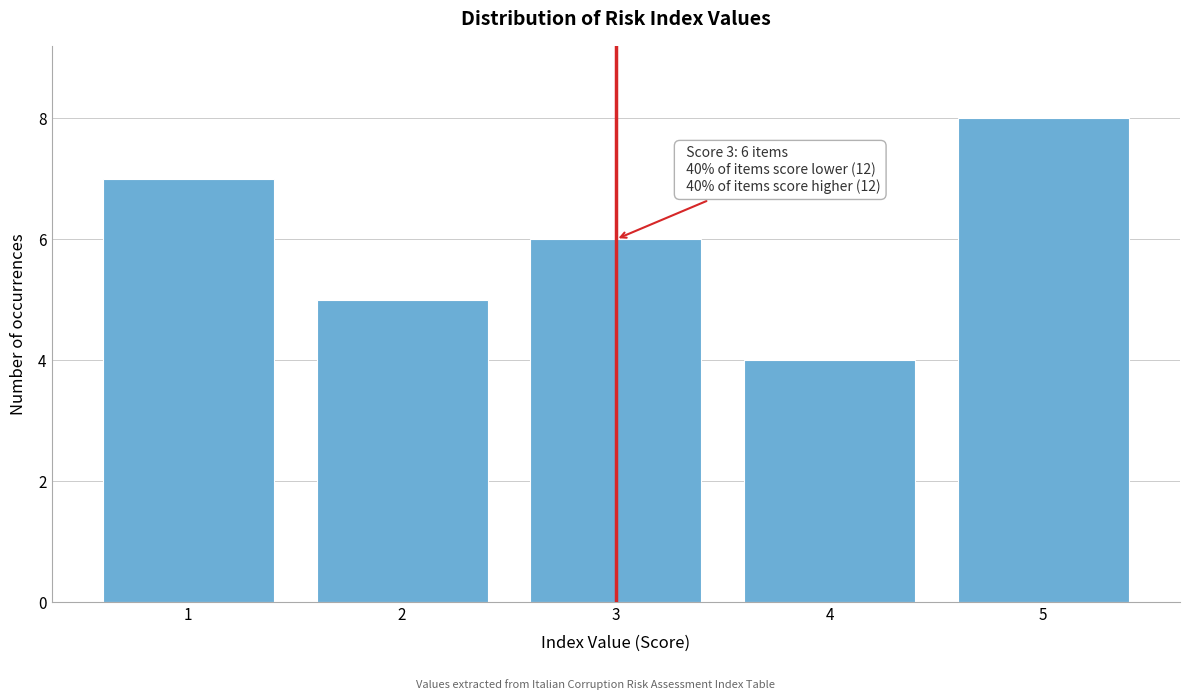

Which range on the x-axis has the tallest bar?

4.5 to 5.5